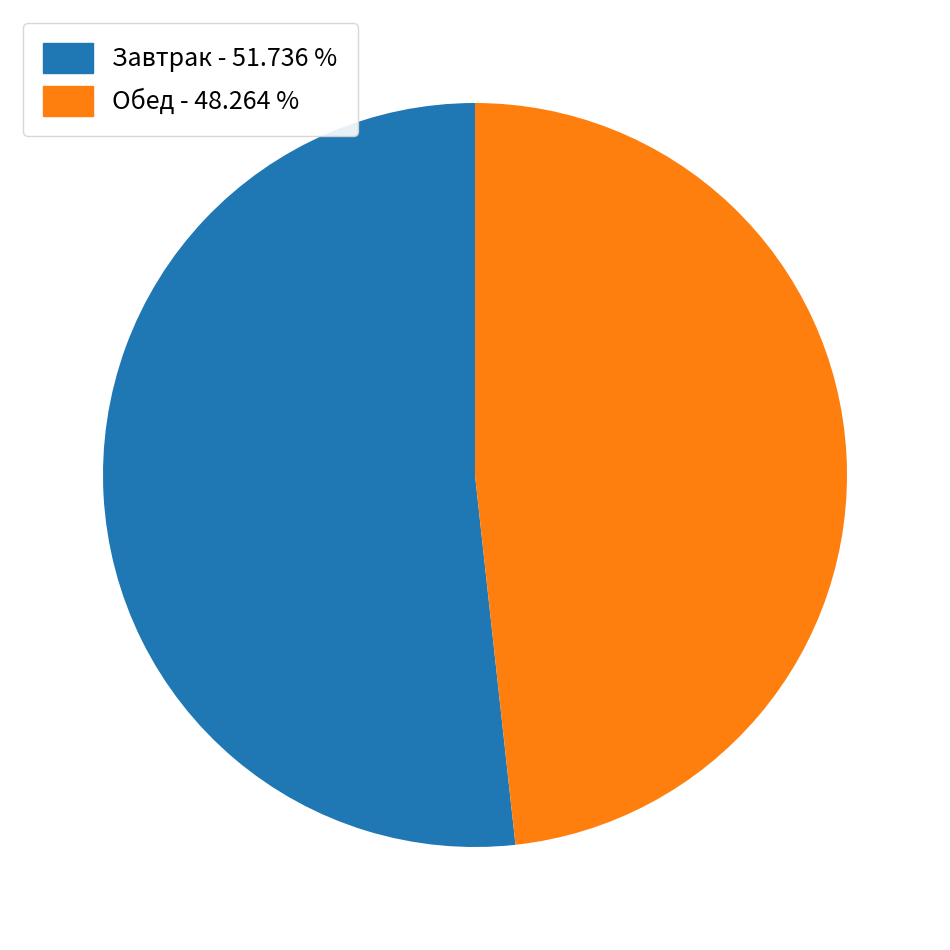

Does any single category account for the majority?

Yes